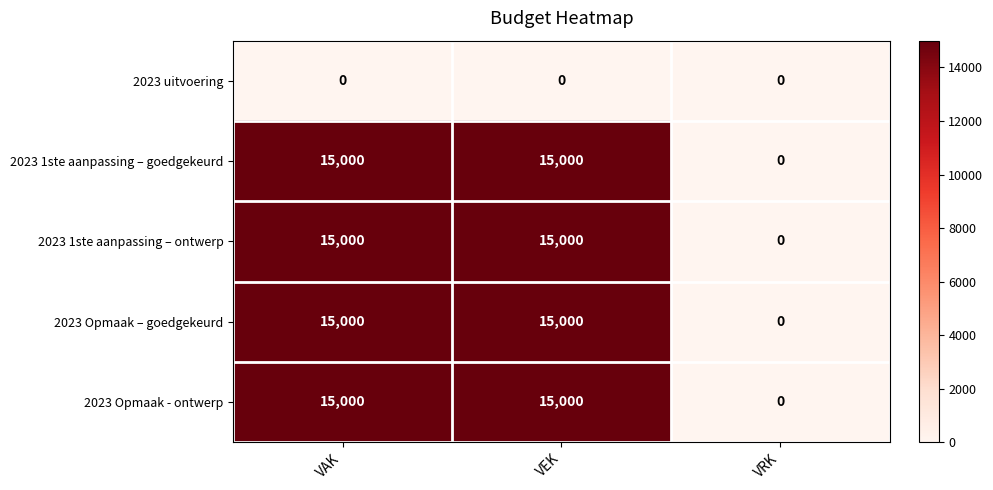

The value of 2023 1ste aanpassing – goedgekeurd at VRK is 0. True or false?

True